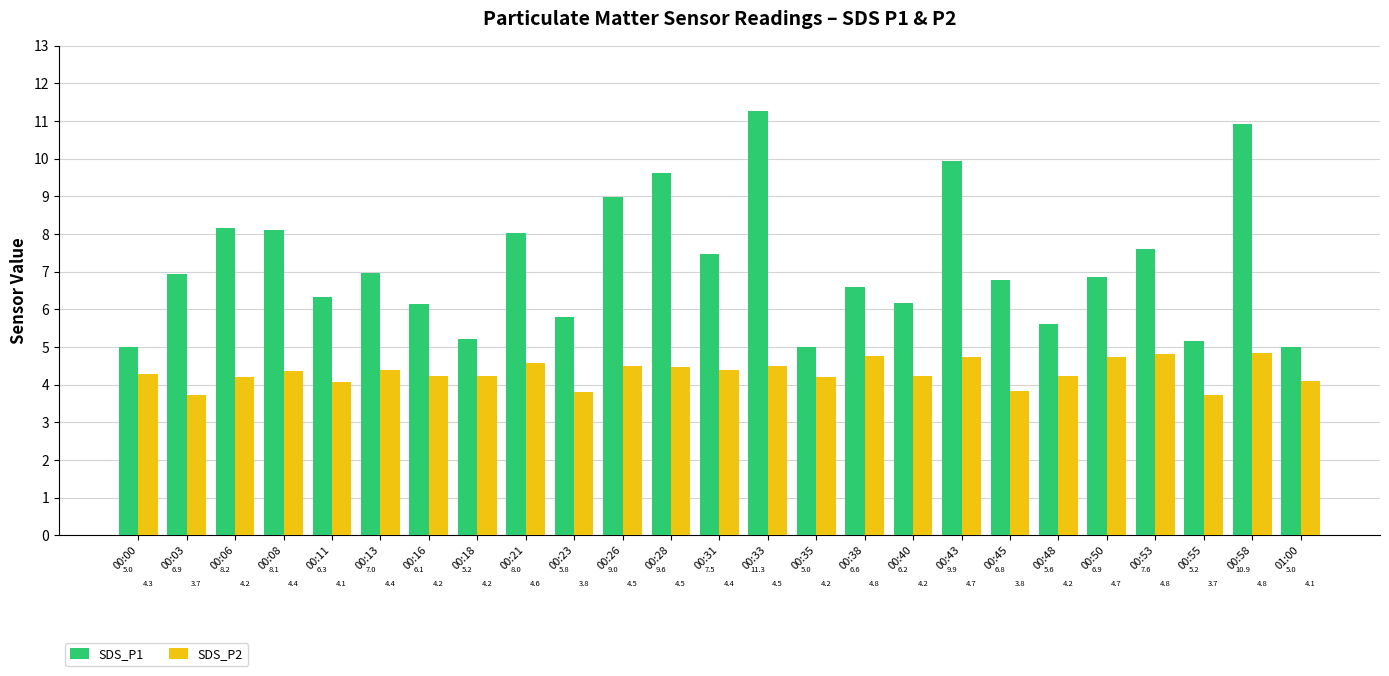

The value of SDS_P1 at 00:31 is 7.5. True or false?

True